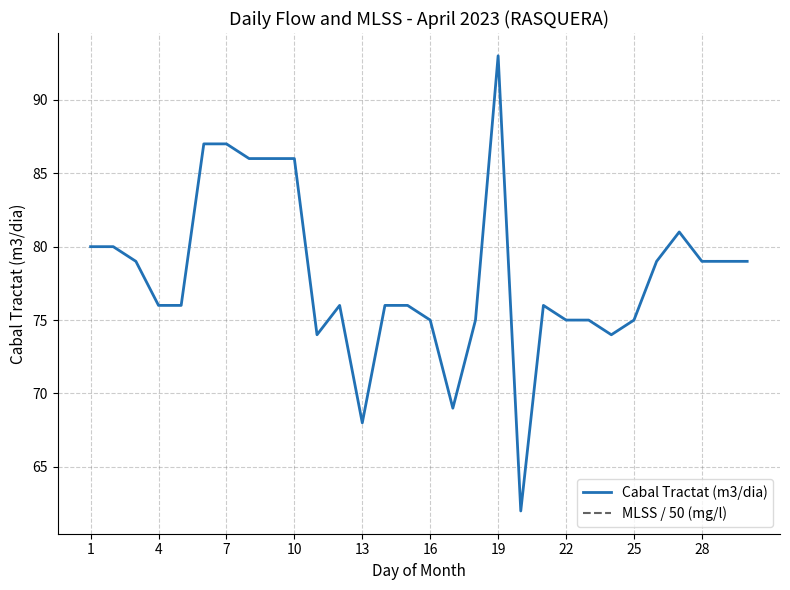

What is the highest value of the Cabal Tractat (m3/dia) series?

93